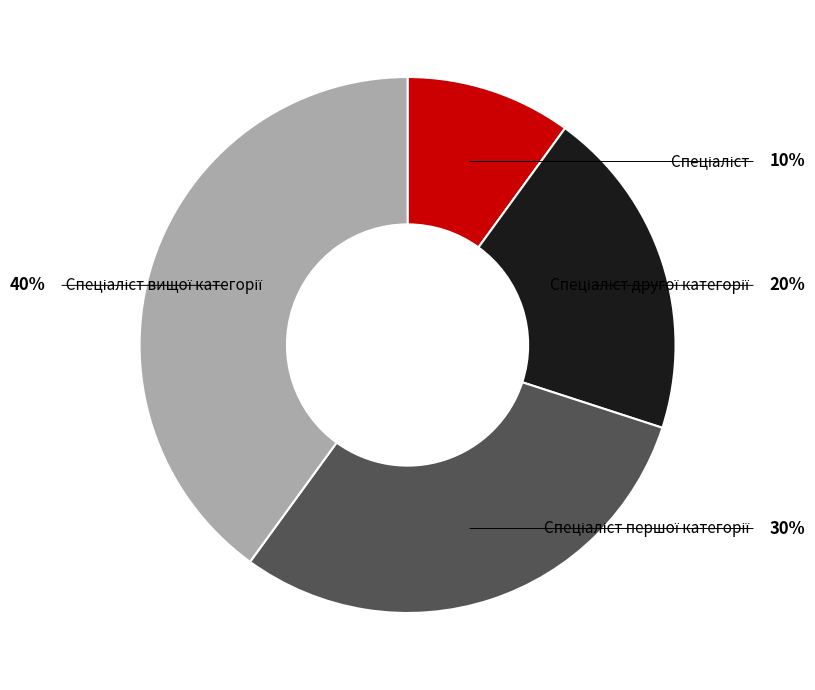

The Спеціаліст першої категорії slice represents 40% of the pie. True or false?

False